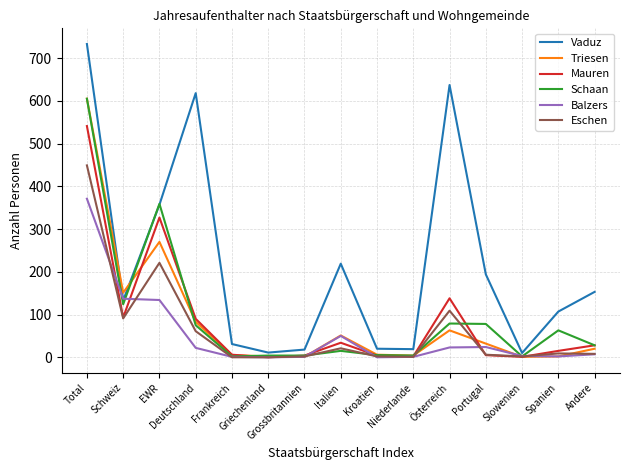

Is it true that Triesen equals 4 at Niederlande?

True